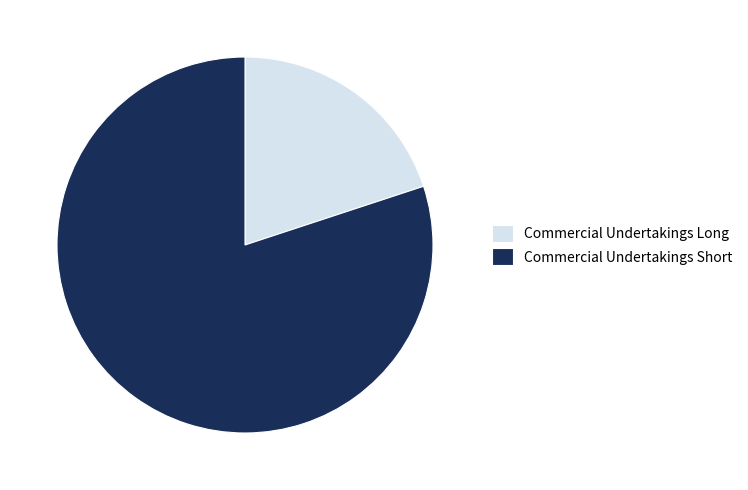

Rank the categories by value from lowest to highest.

Commercial Undertakings Long, Commercial Undertakings Short